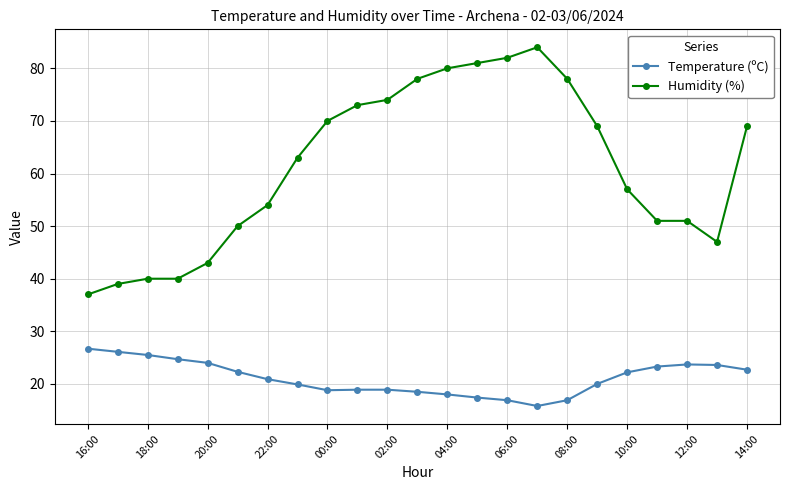

True or false: Temperature (ºC) and Humidity (%) cross at least once.

False